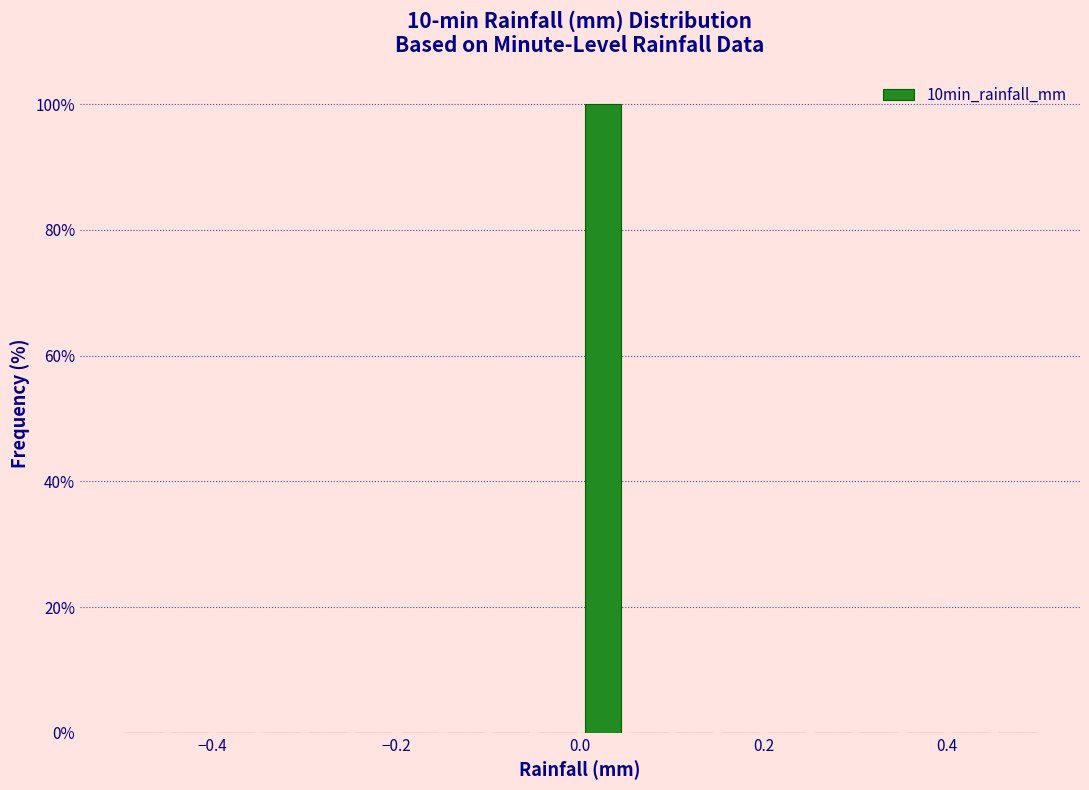

Around what value on the x-axis is the tallest bar? Give the approximate position of its centre, as read against the axis.

0.02